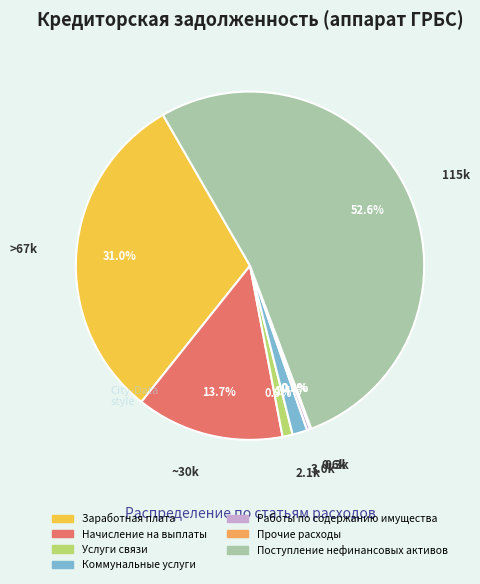

To the nearest percent, what is the average slice percentage?

14%